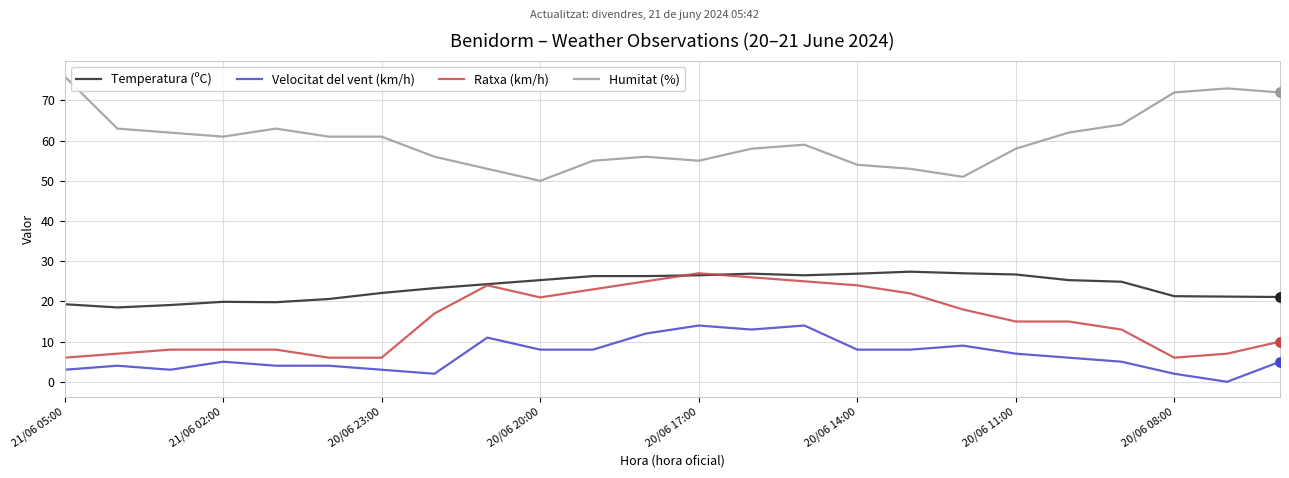

True or false: Humitat (%) and Ratxa (km/h) cross at least once.

False